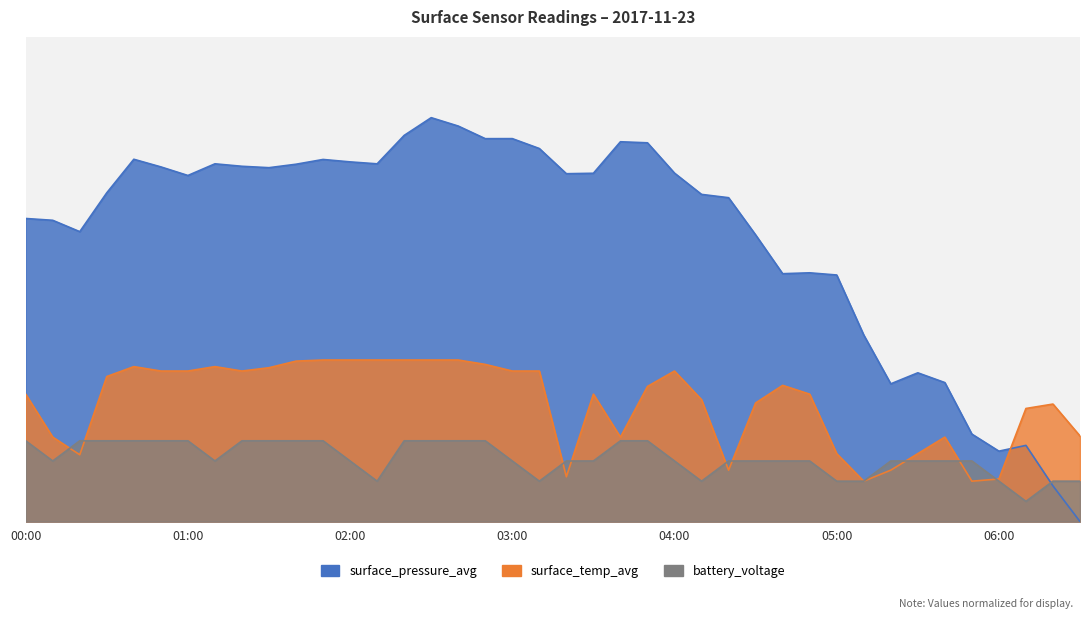

Reading left to right, transcribe all the data shown in this chart.

surface_pressure_avg: 75.0	74.6	71.8	81.4	89.7	87.8	85.7	88.6	88.0	87.6	88.5	89.7	89.1	88.6	95.6	100.0	97.9	94.8	94.8	92.4	86.1	86.2	94.0	93.8	86.3	81.0	80.2	71.0	61.4	61.6	61.0	46.2	34.1	36.8	34.4	21.7	17.4	18.9	8.8	0.0
surface_temp_avg: 31.5	20.9	16.5	35.9	38.4	37.3	37.3	38.4	37.3	38.1	39.7	40.0	40.0	40.0	40.0	40.0	40.0	38.9	37.3	37.3	11.1	31.5	20.9	33.5	37.3	30.2	12.7	29.4	33.7	31.5	16.8	10.0	12.7	16.8	20.9	10.0	10.5	28.0	29.1	21.2
battery_voltage: 20.0	15.0	20.0	20.0	20.0	20.0	20.0	15.0	20.0	20.0	20.0	20.0	15.0	10.0	20.0	20.0	20.0	20.0	15.0	10.0	15.0	15.0	20.0	20.0	15.0	10.0	15.0	15.0	15.0	15.0	10.0	10.0	15.0	15.0	15.0	15.0	10.0	5.0	10.0	10.0